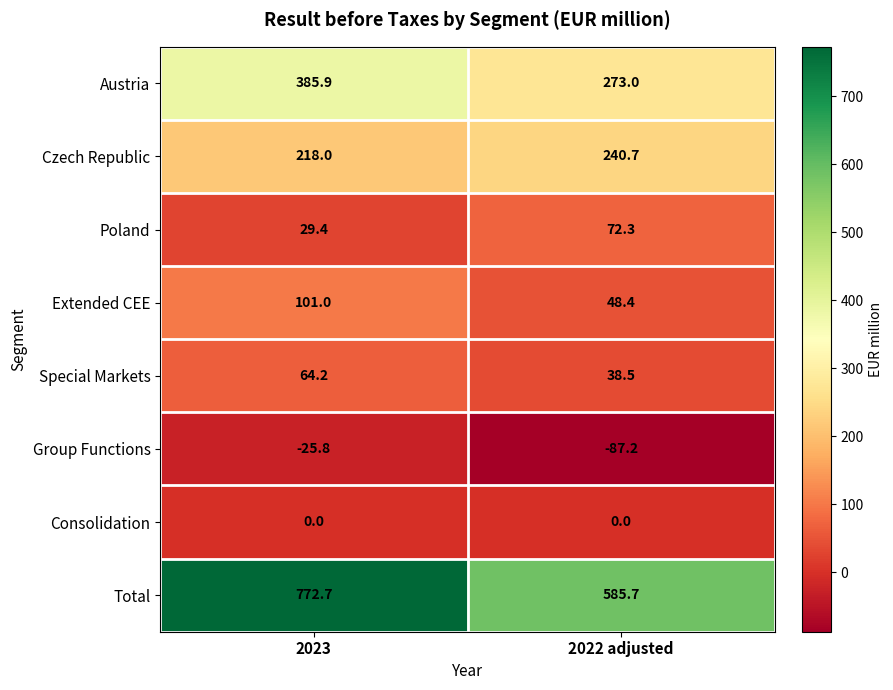

Reading right to left, transcribe all the data shown in this chart.

Austria: 2022 adjusted=273.0	2023=385.9
Czech Republic: 2022 adjusted=240.7	2023=218.0
Poland: 2022 adjusted=72.3	2023=29.4
Extended CEE: 2022 adjusted=48.4	2023=101.0
Special Markets: 2022 adjusted=38.5	2023=64.2
Group Functions: 2022 adjusted=-87.2	2023=-25.8
Consolidation: 2022 adjusted=0.0	2023=0.0
Total: 2022 adjusted=585.7	2023=772.7